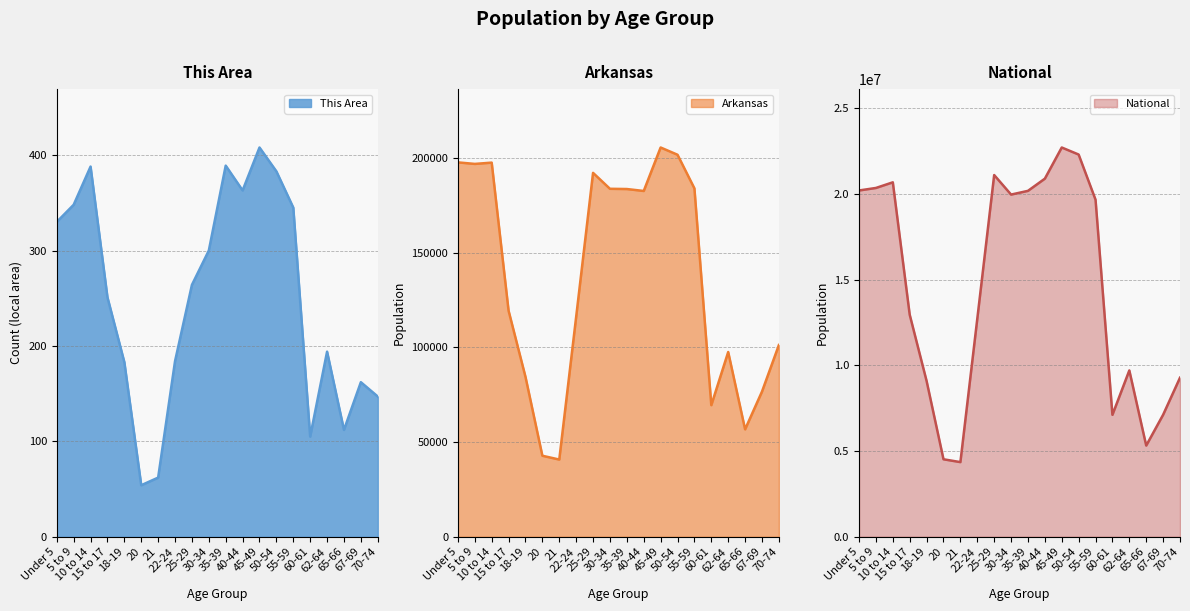

List the series in order of their peak value, highest first.

National, Arkansas, This Area